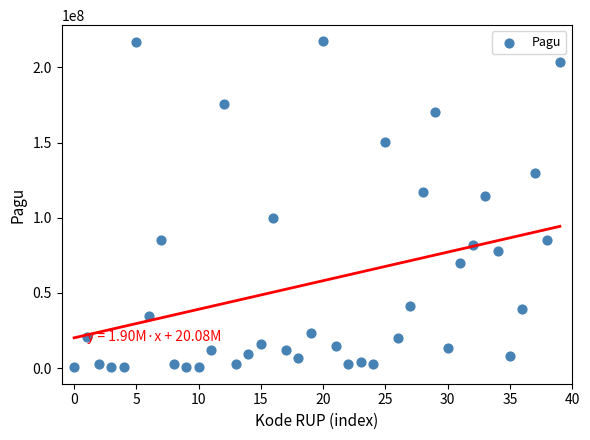

What Y value in the scatter plot is closest to 108830000?

114296000